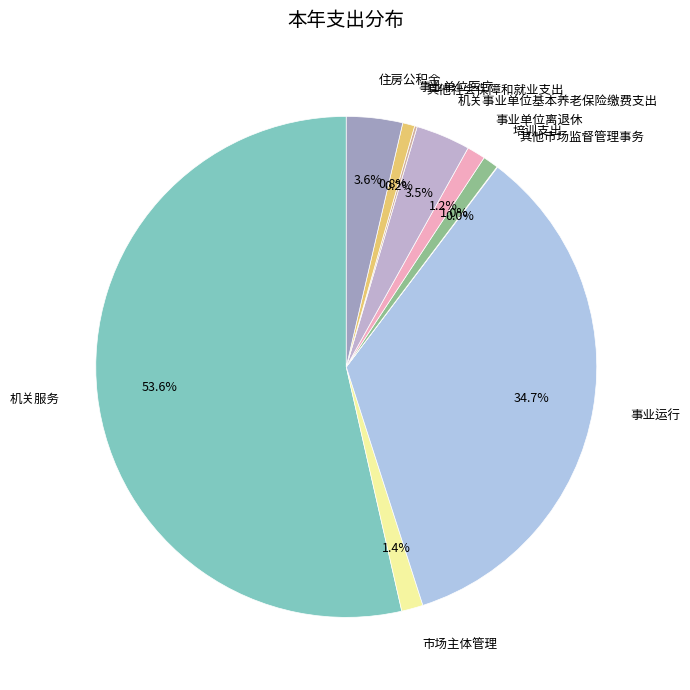

What is the total percentage of 事业单位离退休 and 市场主体管理?

2.6%